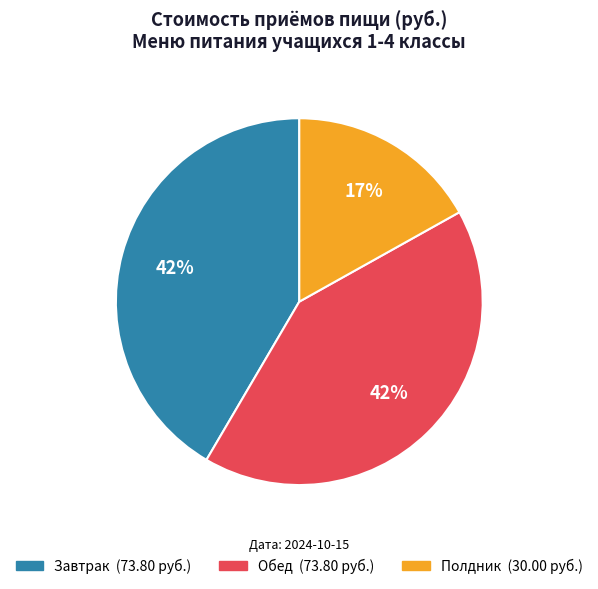

Is Завтрак the majority of the pie?

No